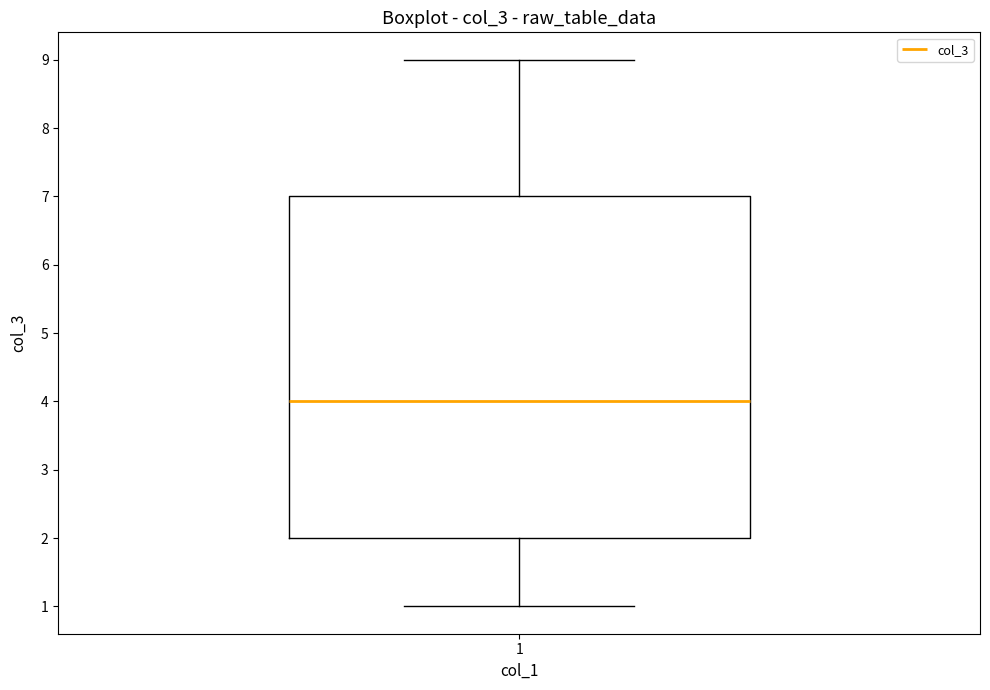

Read this box plot against the y-axis: the position of the median line, the range covered by the box, and the ends of both whiskers. The values are not printed on the chart, so give them approximately, as read against the axis.

median 4, box 2 to 7, whiskers 1 to 9